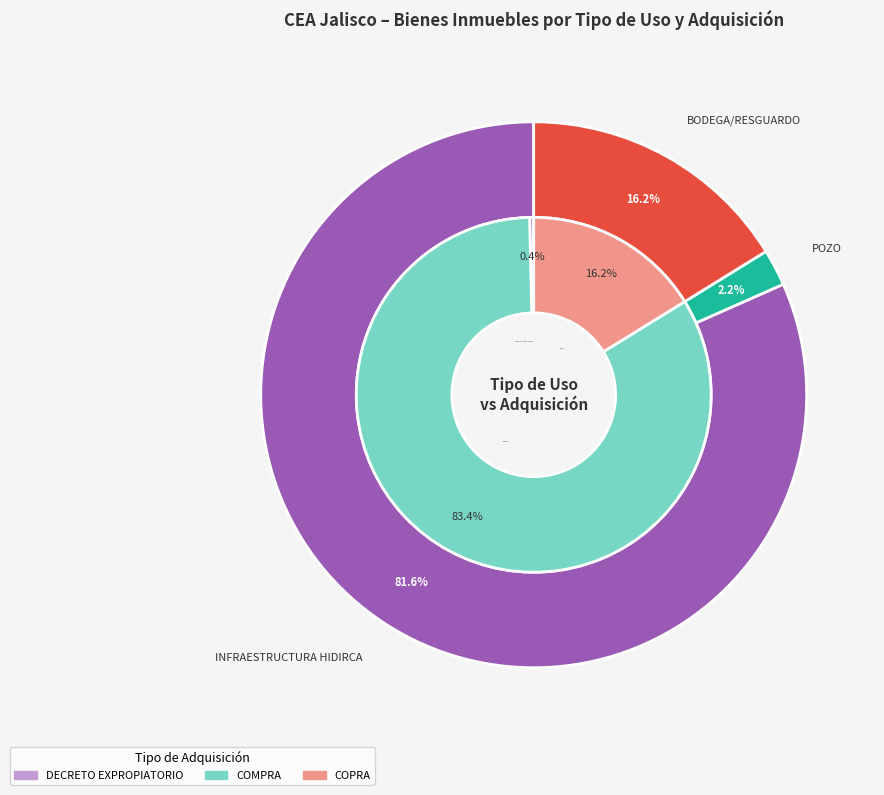

True or false: INFRAESTRUCTURA HIDIRCA accounts for 0% of the total.

True